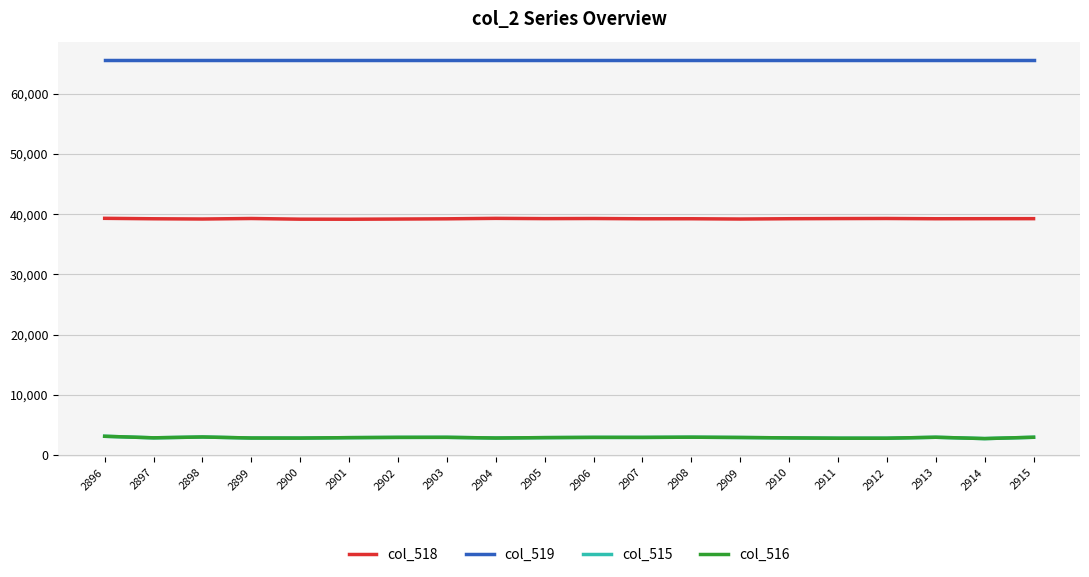

The col_518 series shows 61160 at 2901. True or false?

False